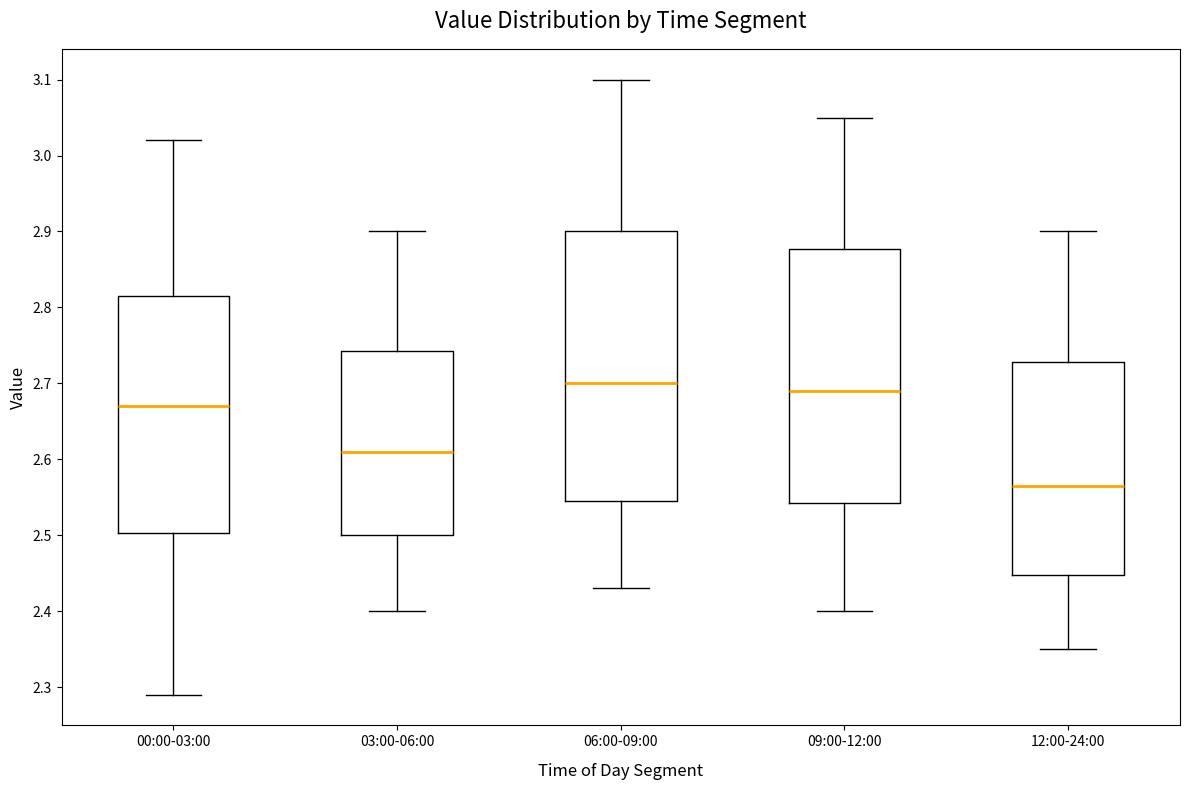

Reading left to right, read every box against the y-axis: the position of its median line, the range the box covers, and the ends of its whiskers. The values are not printed on the chart, so give them approximately, as read against the axis.

00:00-03:00: median 2.67, box 2.50 to 2.82, whiskers 2.29 to 3.02
03:00-06:00: median 2.61, box 2.50 to 2.74, whiskers 2.40 to 2.90
06:00-09:00: median 2.70, box 2.55 to 2.90, whiskers 2.43 to 3.10
09:00-12:00: median 2.69, box 2.54 to 2.88, whiskers 2.40 to 3.05
12:00-24:00: median 2.57, box 2.45 to 2.73, whiskers 2.35 to 2.90